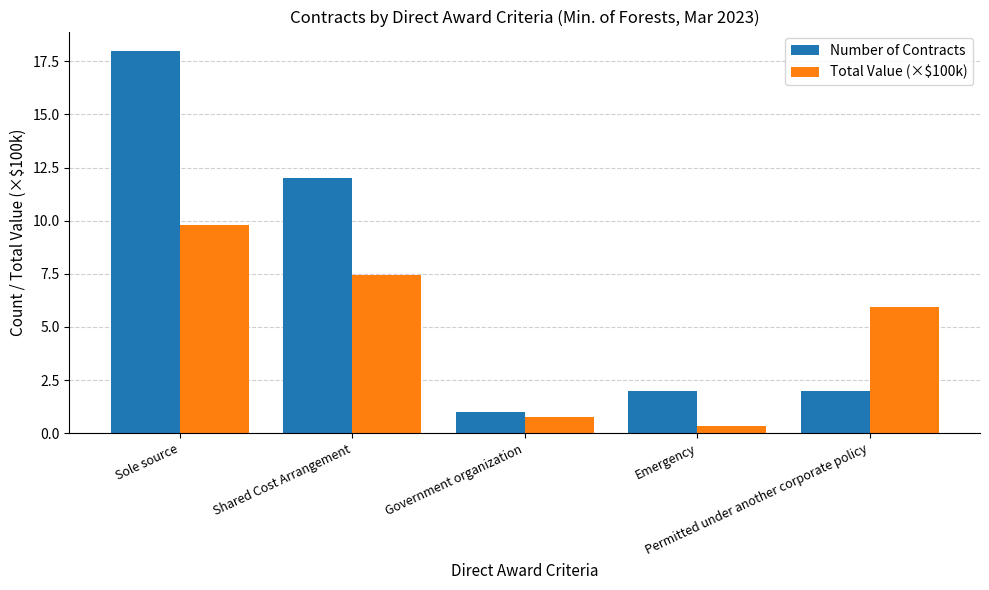

Which series has the largest range (max minus min)?

Number of Contracts